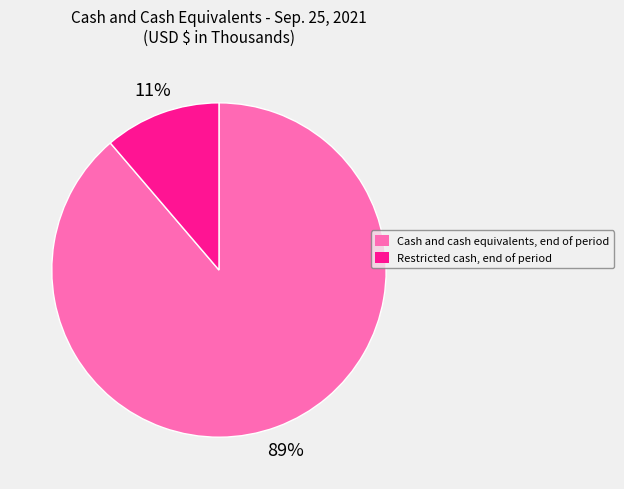

Do Restricted cash, end of period and Cash and cash equivalents, end of period together represent more than half of the pie?

Yes